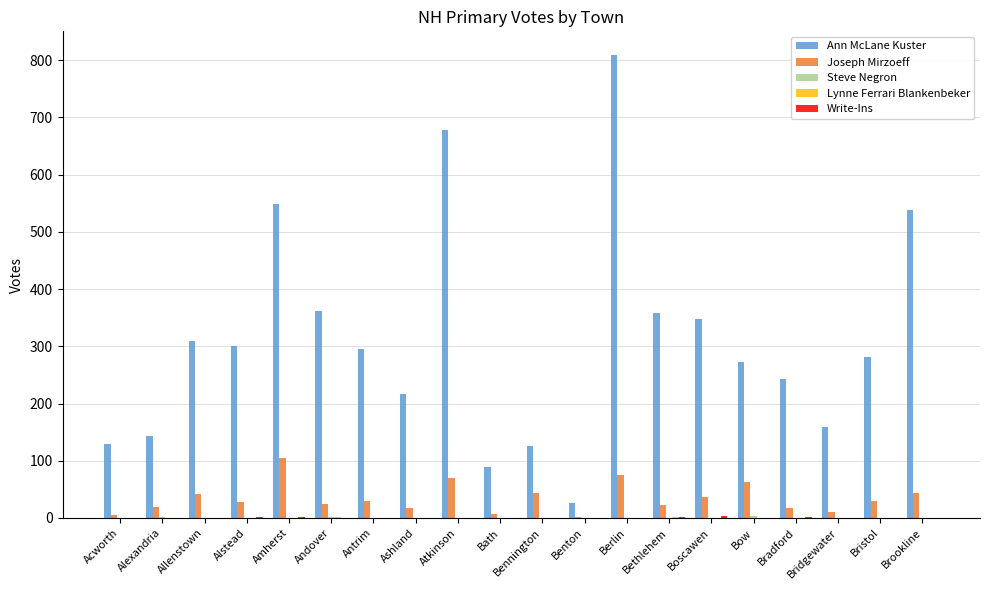

Which series has the largest total across all categories?

Ann McLane Kuster